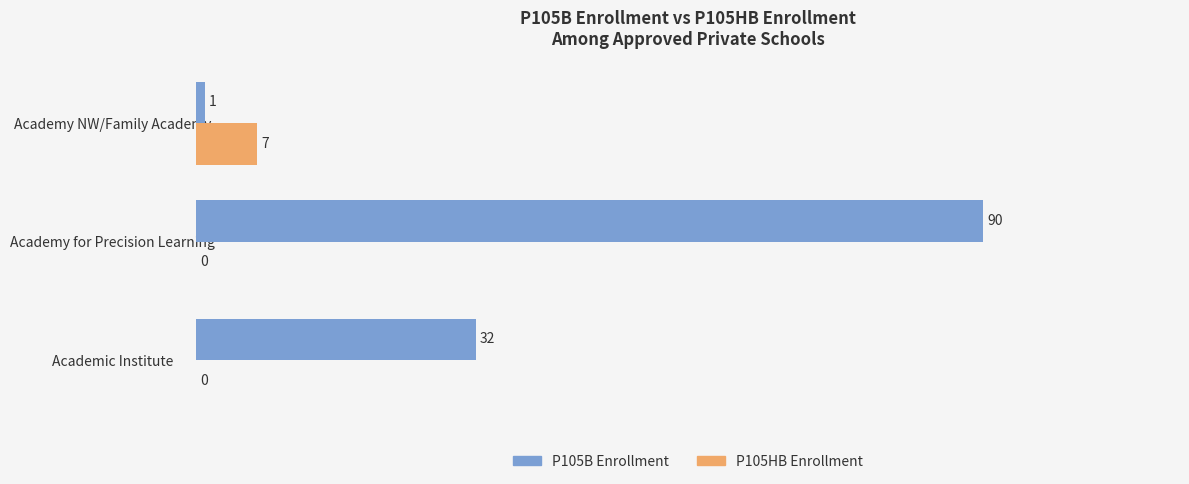

Which series has the largest total across all categories?

P105B Enrollment